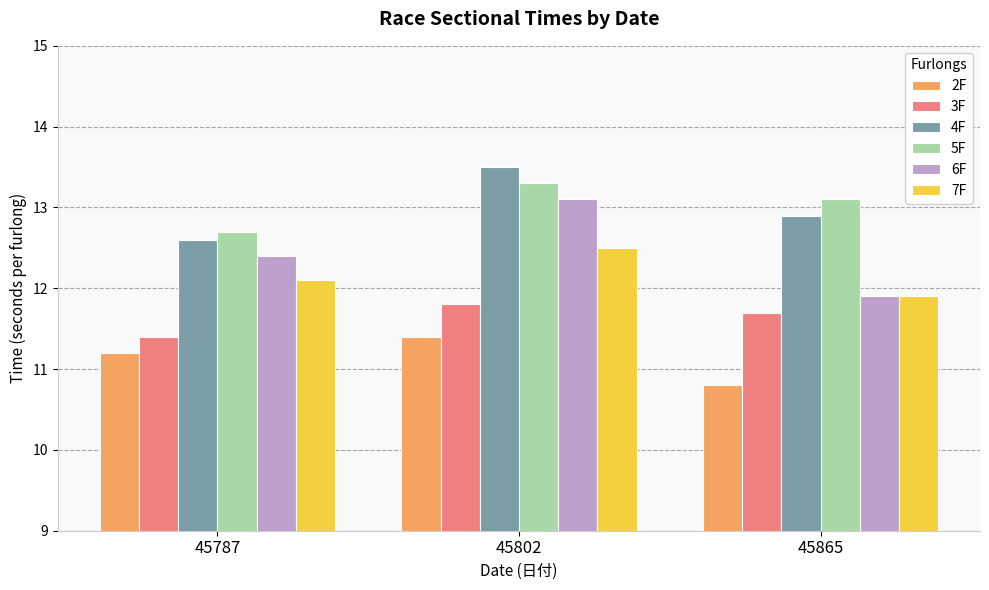

Between 45802 and 45865, which series saw the biggest shift?

6F